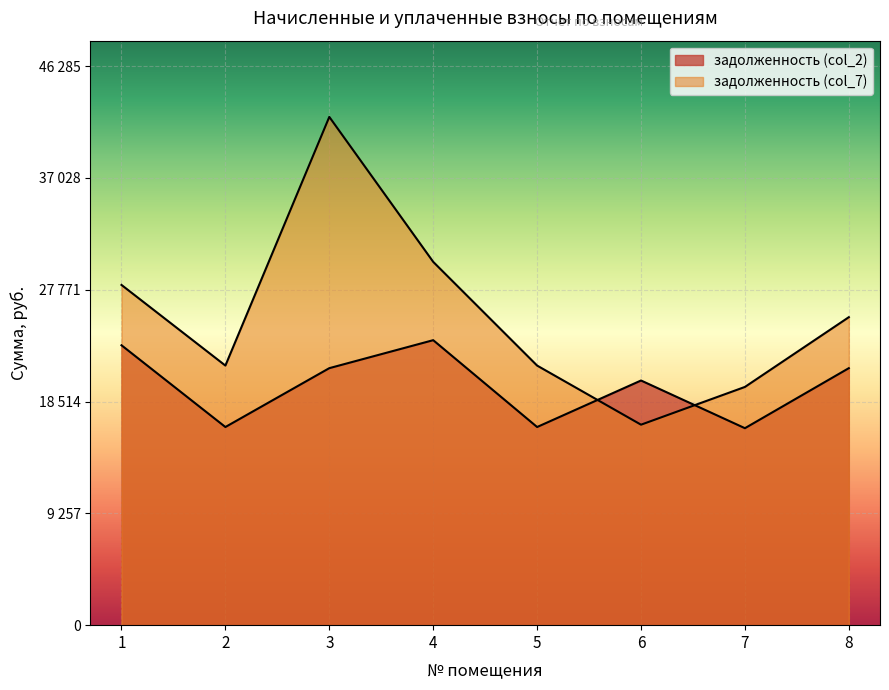

Reading right to left, transcribe all the data shown in this chart.

задолженность (col_2): 21277.1	16306.9	20255.3	16404.5	23594.2	21277.1	16404.5	23172.9
задолженность (col_7): 25497.8	19722.5	16596.8	21490.6	30078.4	42077.5	21490.6	28167.1